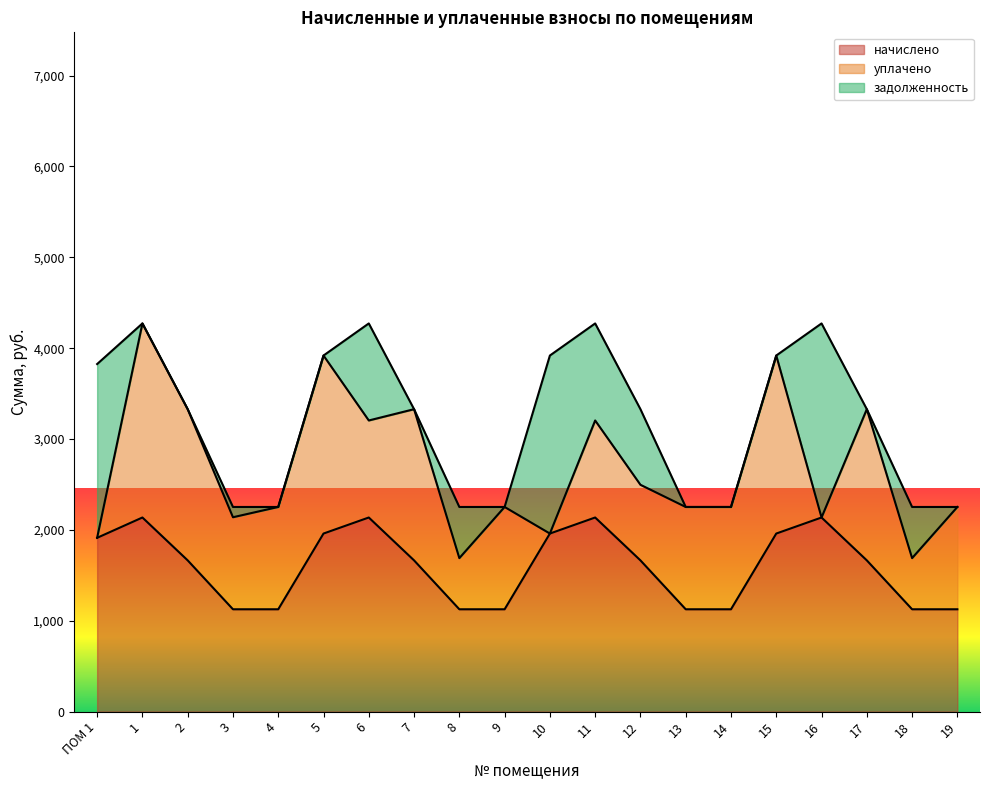

Rank the series by their maximum value, from lowest to highest.

начислено, уплачено, задолженность